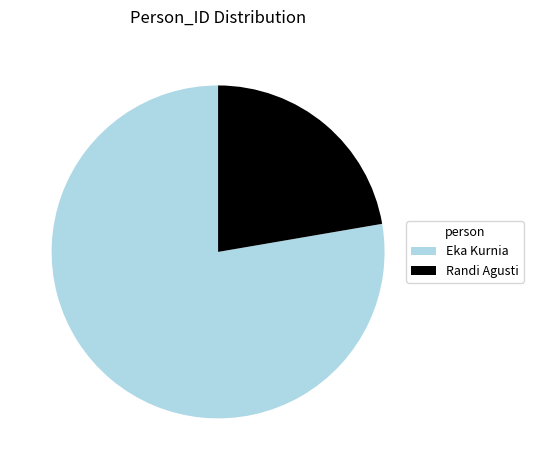

What is the smallest slice in the pie chart?

Randi Agusti